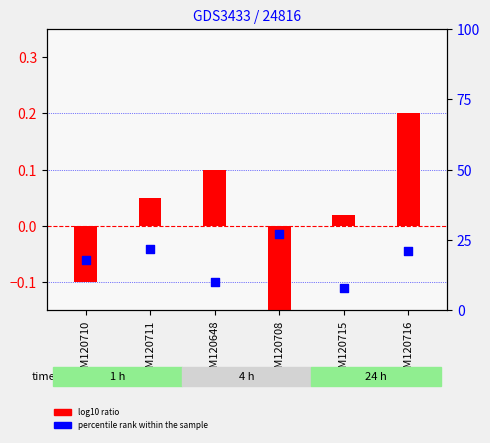

At how many categories does at least one series exceed 16?

4